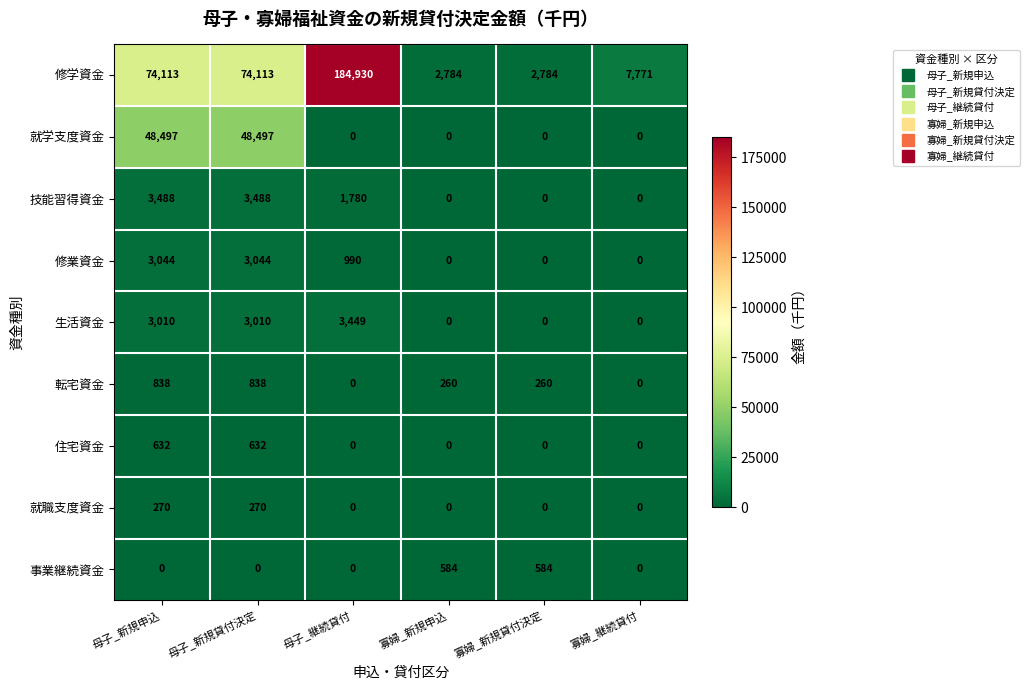

What is the spread (max minus min) of values at 寡婦_継続貸付?

7771